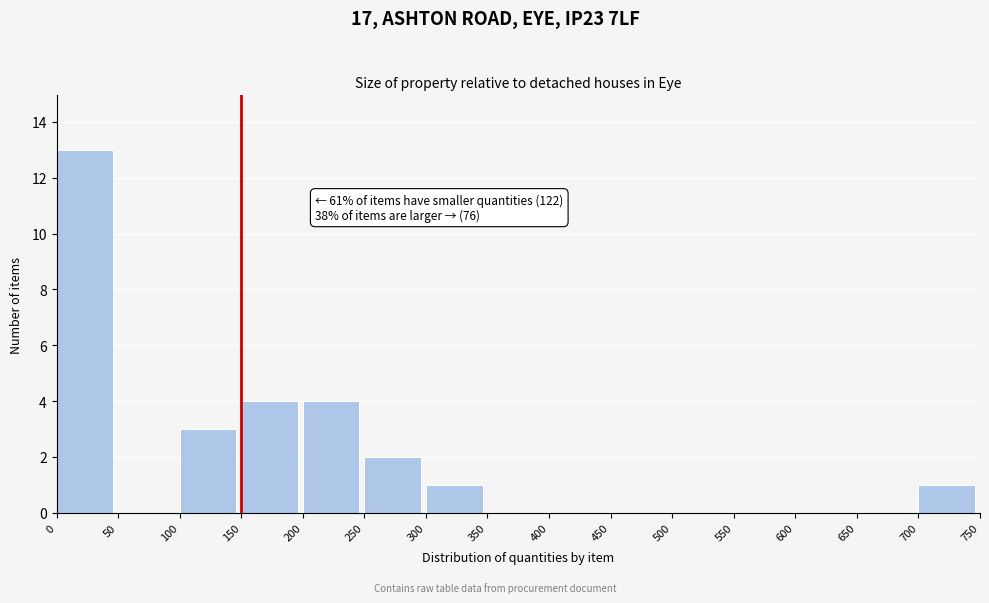

Over which range of the x-axis is the bar tallest?

0 to 50